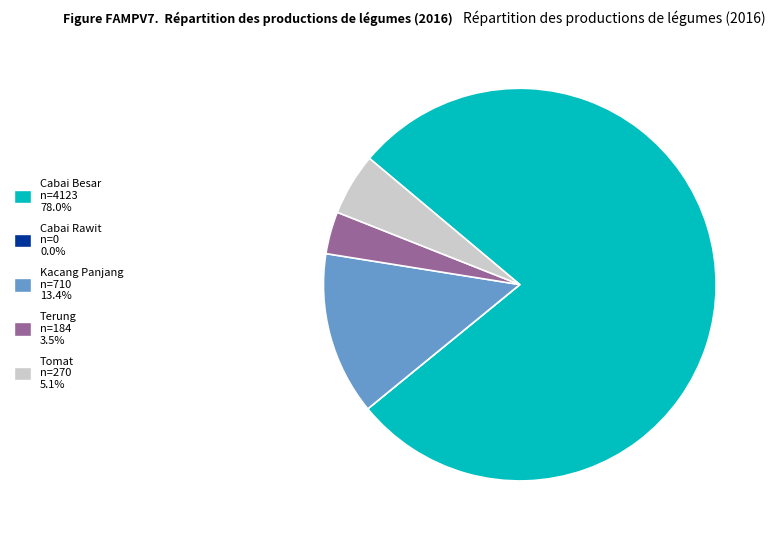

Do Kacang Panjang and Tomat together represent more than half of the pie?

No